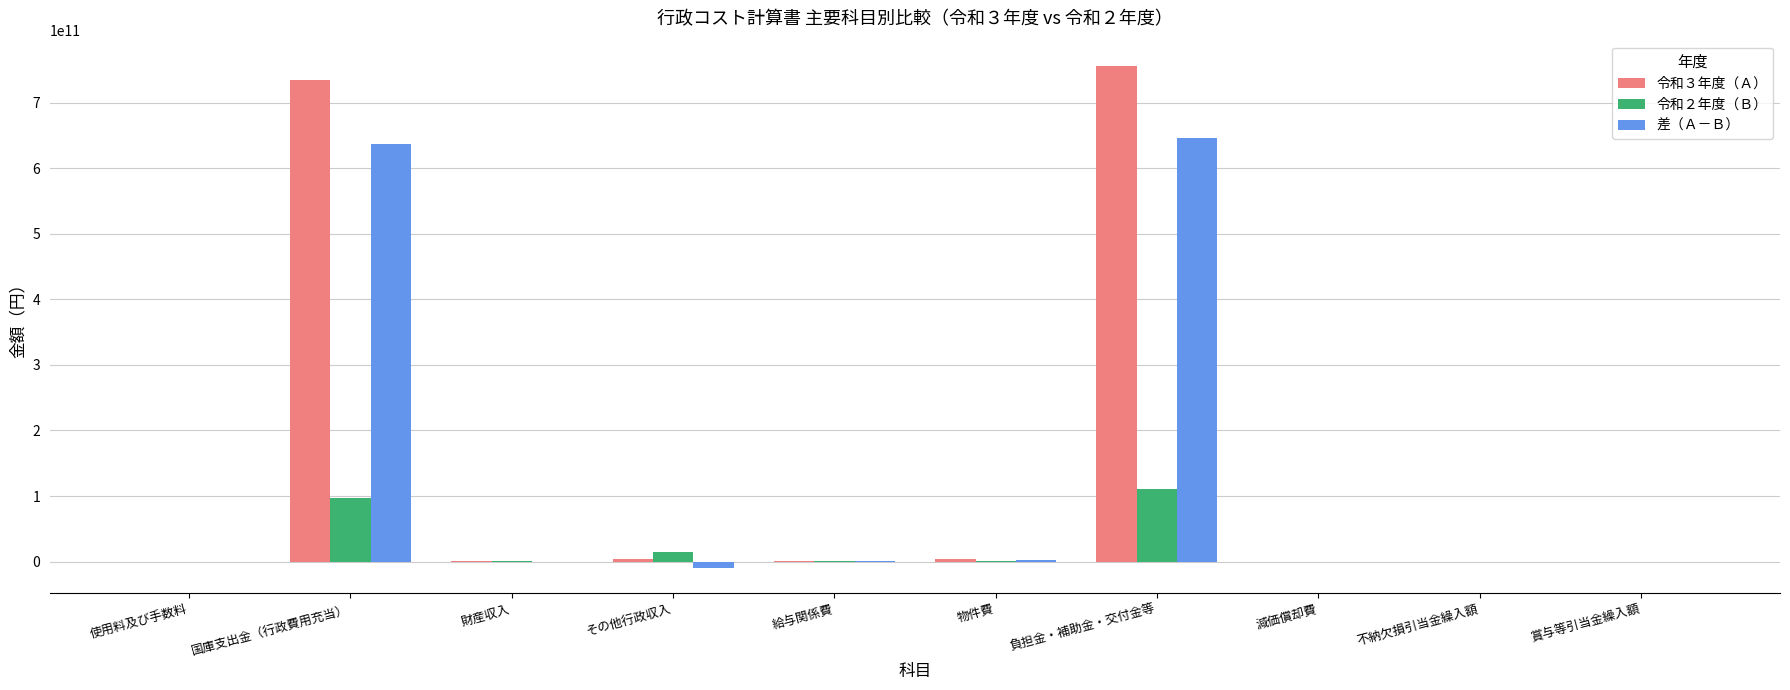

Read the 令和２年度（Ｂ） value at 賞与等引当金繰入額.

14179496